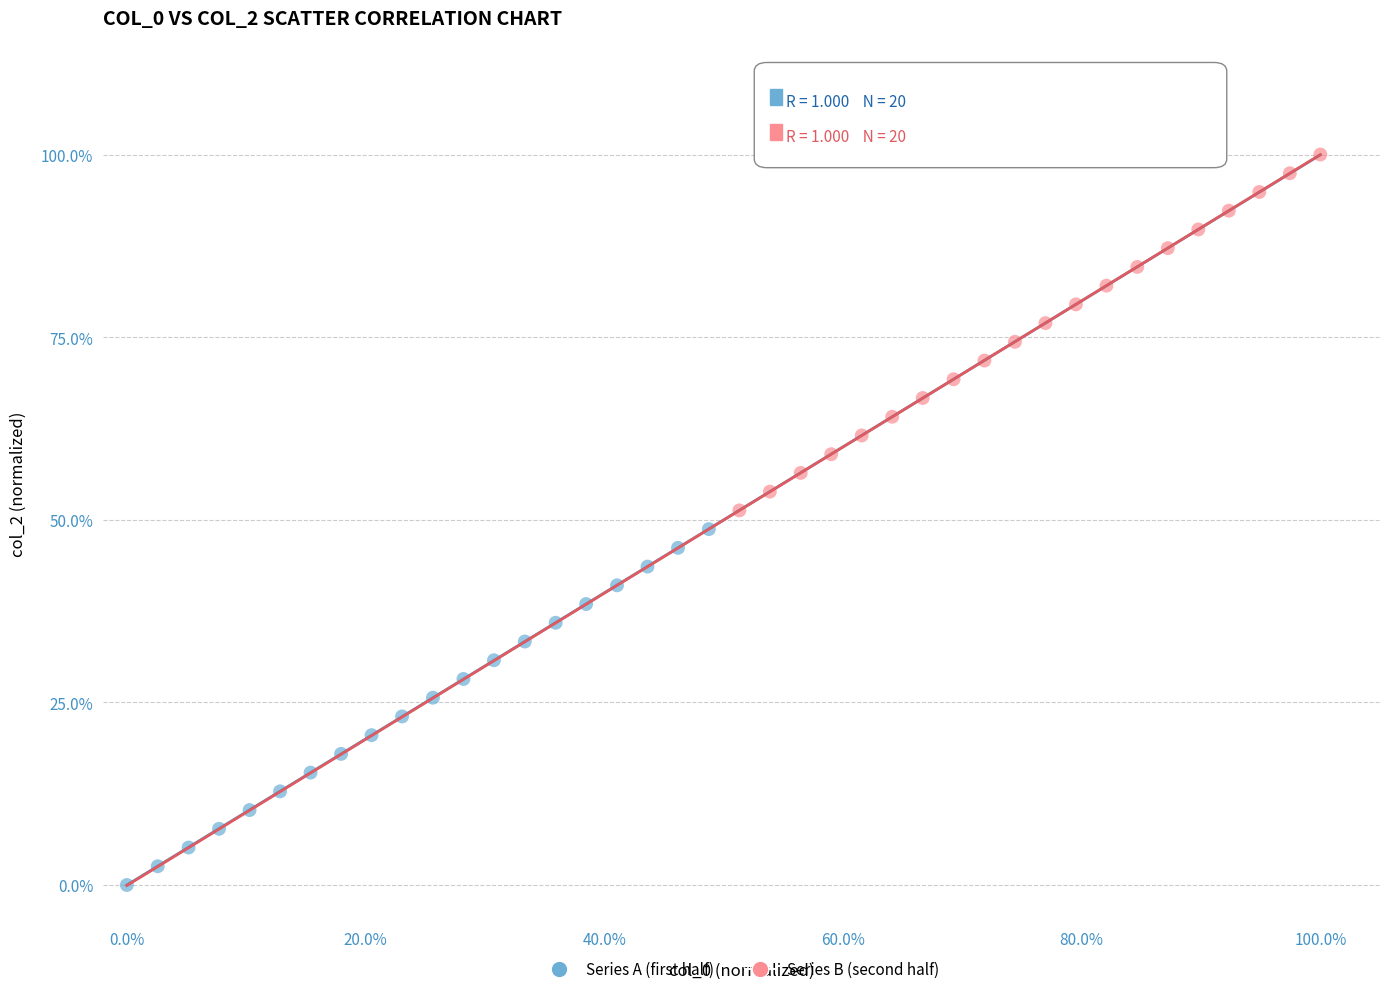

Which series reaches the maximum Y coordinate?

Series B (second half)